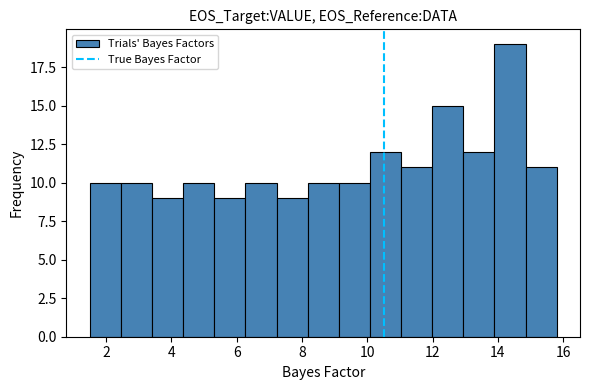

Reading left to right, list every bar in this chart as the range it spans on the x-axis followed by its height. Neither the bar edges nor the heights are printed on the chart, so give them approximately, as read against the axes.

1.6 to 2.4: 10
2.4 to 3.4: 10
3.4 to 4.4: 9
4.4 to 5.4: 10
5.4 to 6.2: 9
6.2 to 7.2: 10
7.2 to 8.2: 9
8.2 to 9.2: 10
9.2 to 10.0: 10
10.0 to 11.0: 12
11.0 to 12.0: 11
12.0 to 13.0: 15
13.0 to 13.8: 12
13.8 to 14.8: 19
14.8 to 15.8: 11